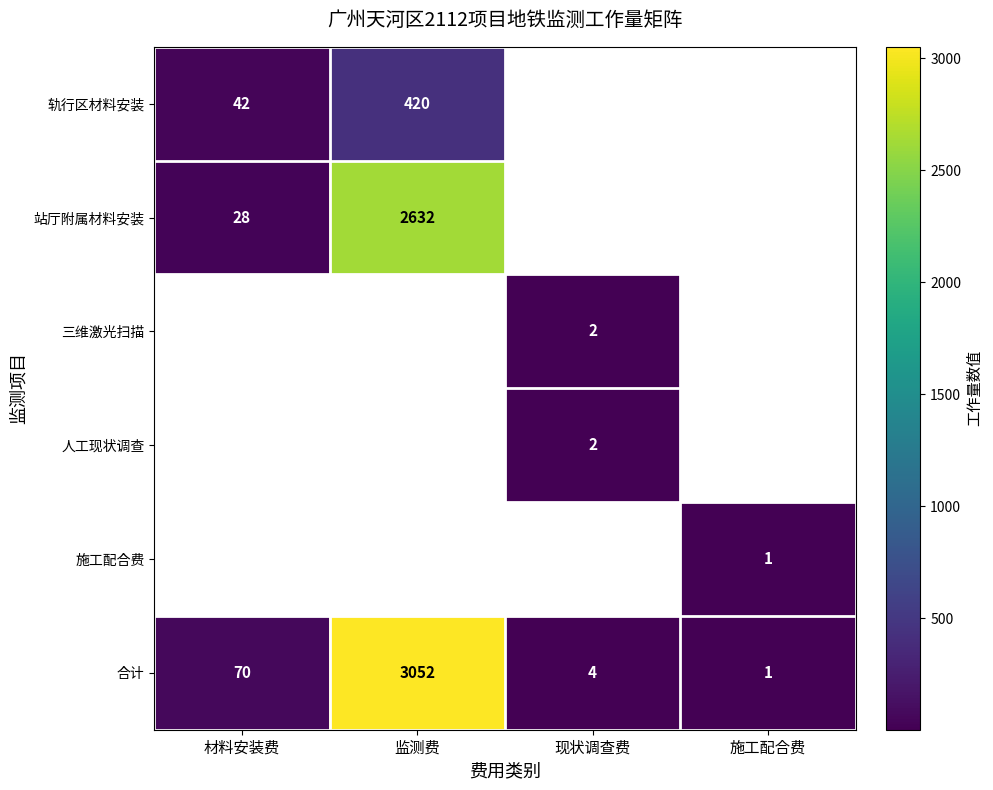

Which category has the highest value in the 合计 series?

监测费